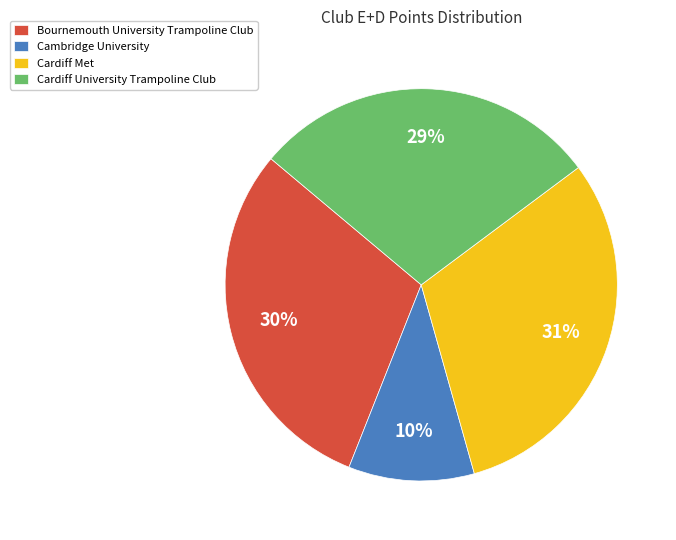

Count the number of slices in the pie.

4